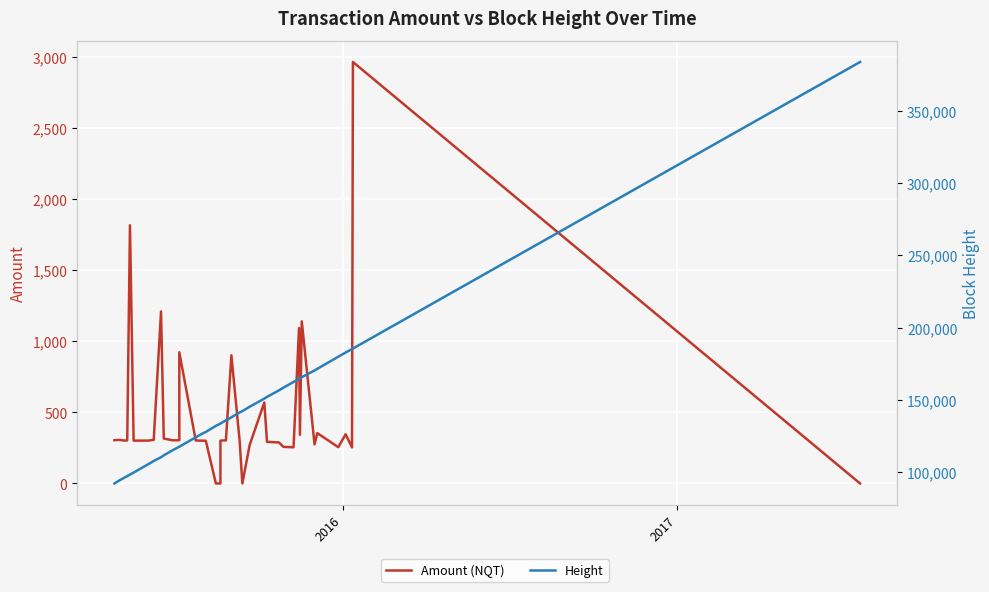

What is the value of the Amount (NQT) point at the 7th from the left?

301.3